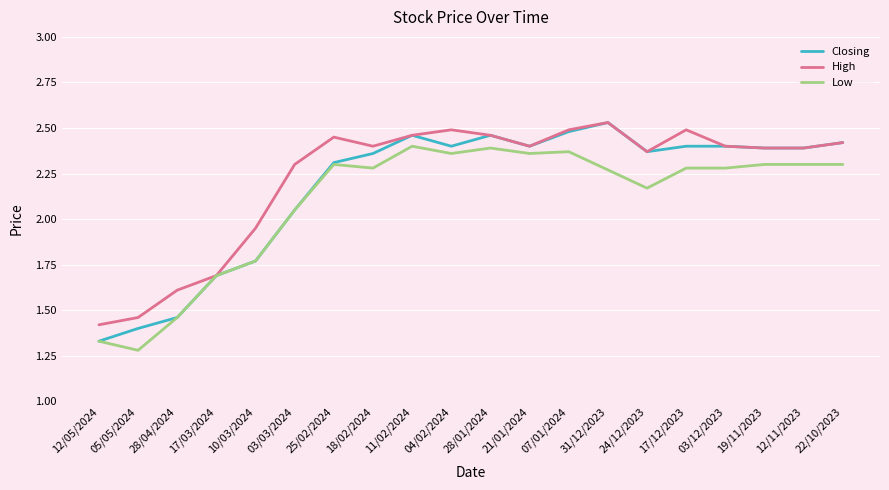

At which label does Closing reach its minimum?

12/05/2024